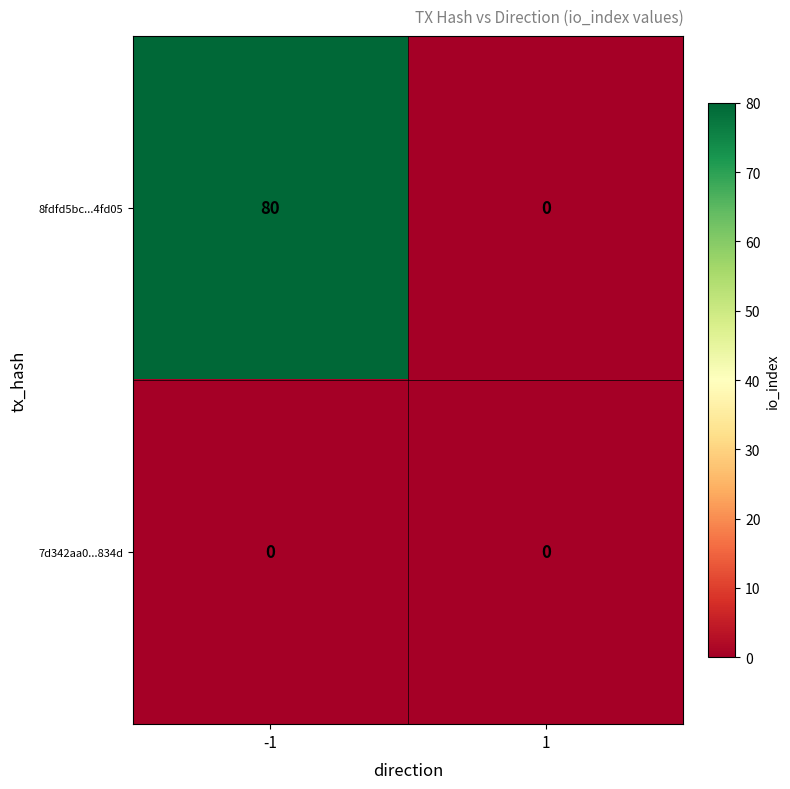

Rank the series by their average value, from highest to lowest.

8fdfd5bc...4fd05, 7d342aa0...834d